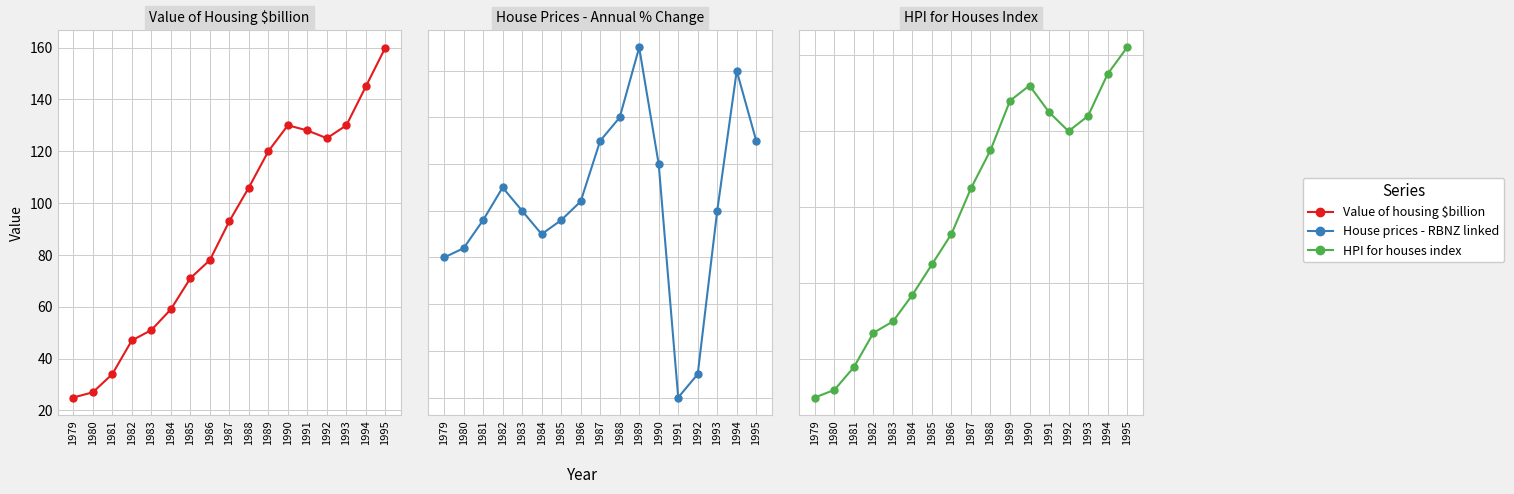

What is the value of the HPI for houses index point at the 4th from the left?

47.0